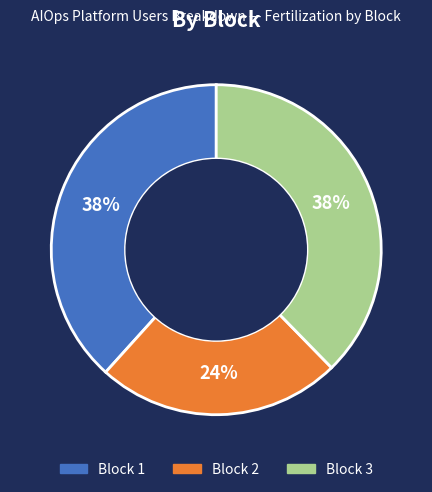

To the nearest percent, what is the average slice percentage?

33%